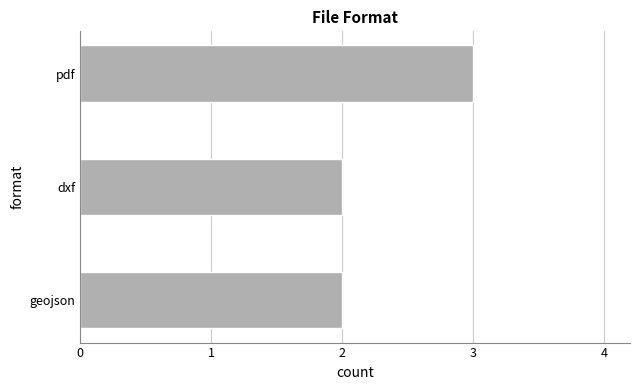

True or false: the data shows 1 at dxf.

False